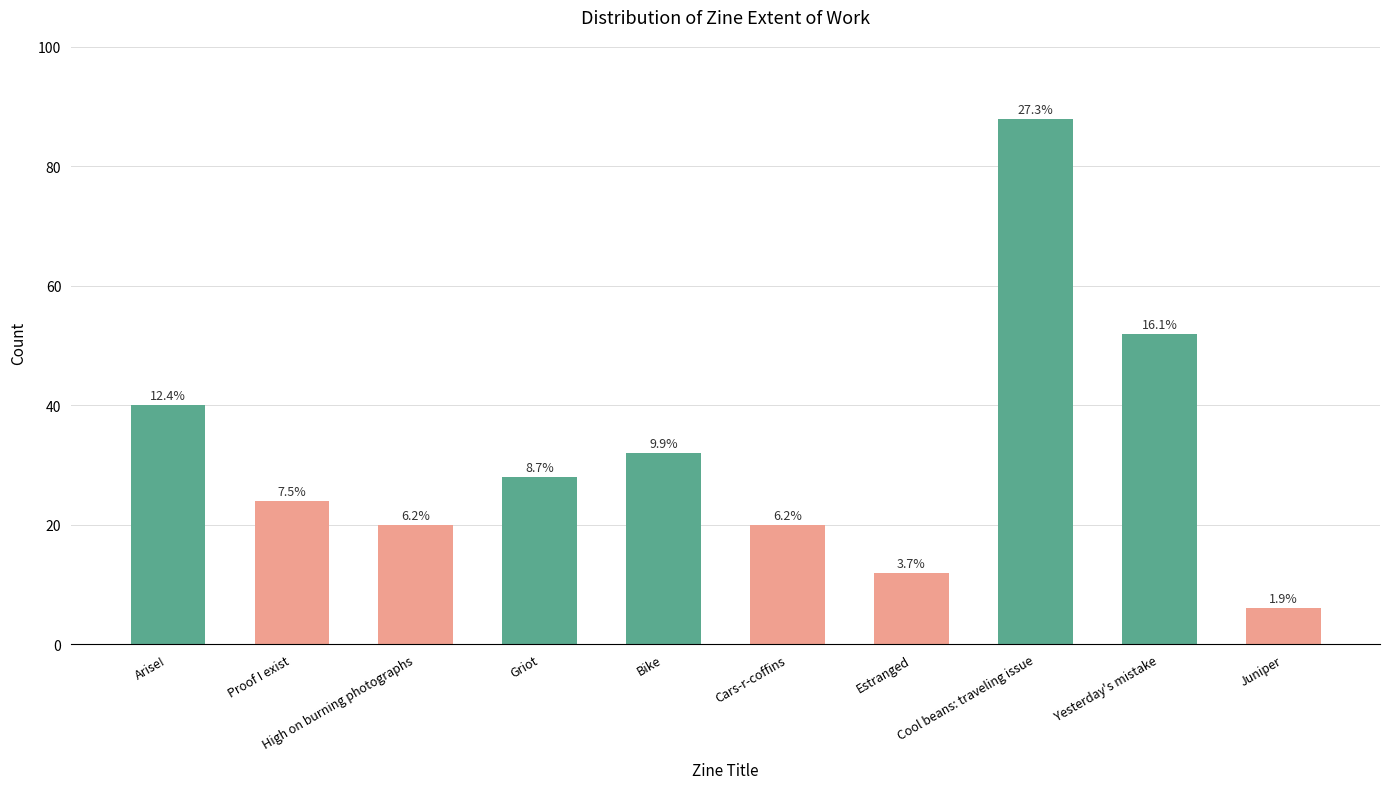

The chart shows a value of 20 at High on burning photographs. True or false?

True